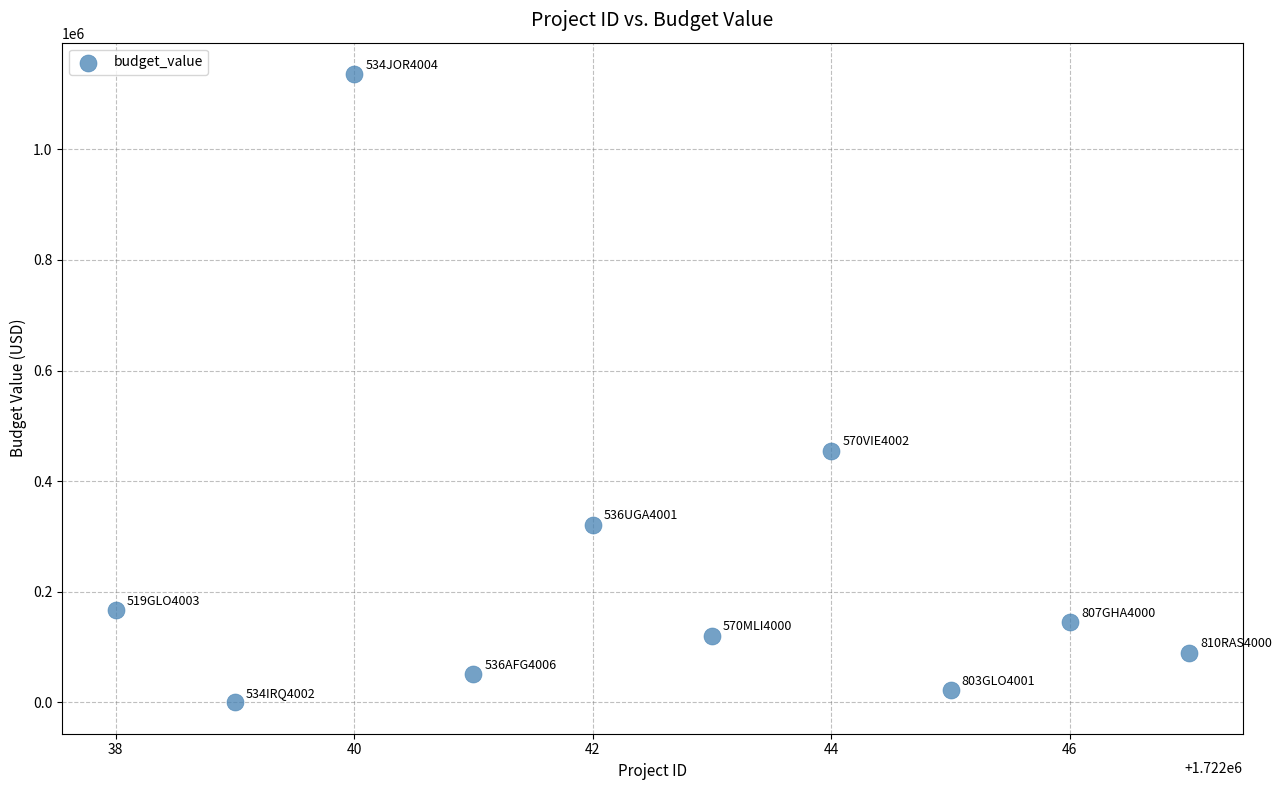

What is the average Y value?

250577